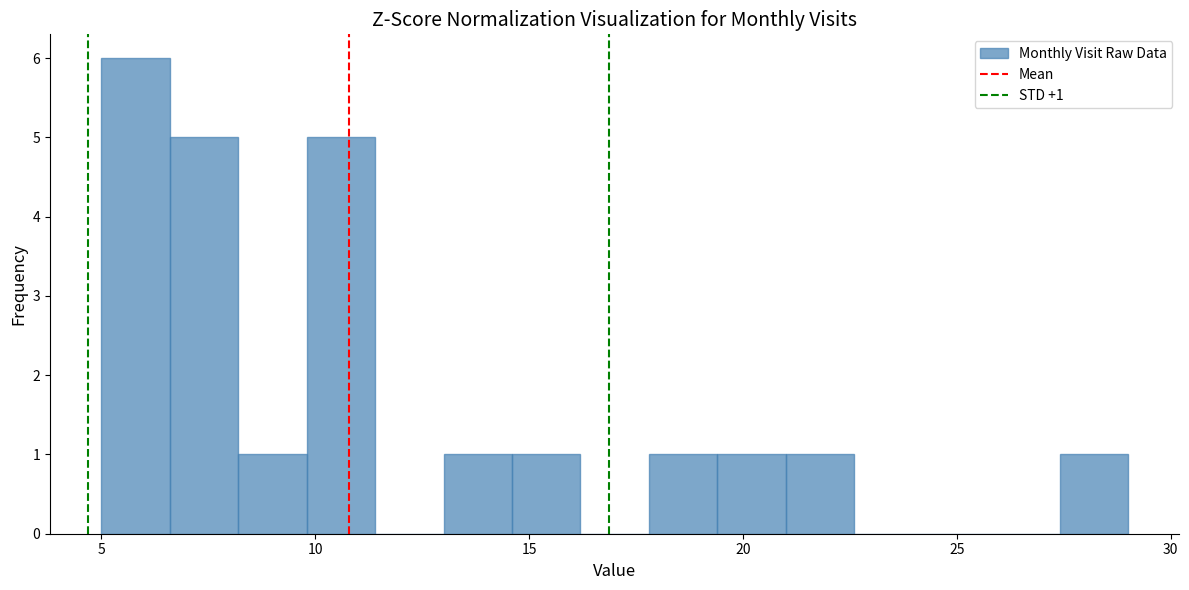

Around what value on the x-axis is the tallest bar? Give the approximate position of its centre, as read against the axis.

6.0